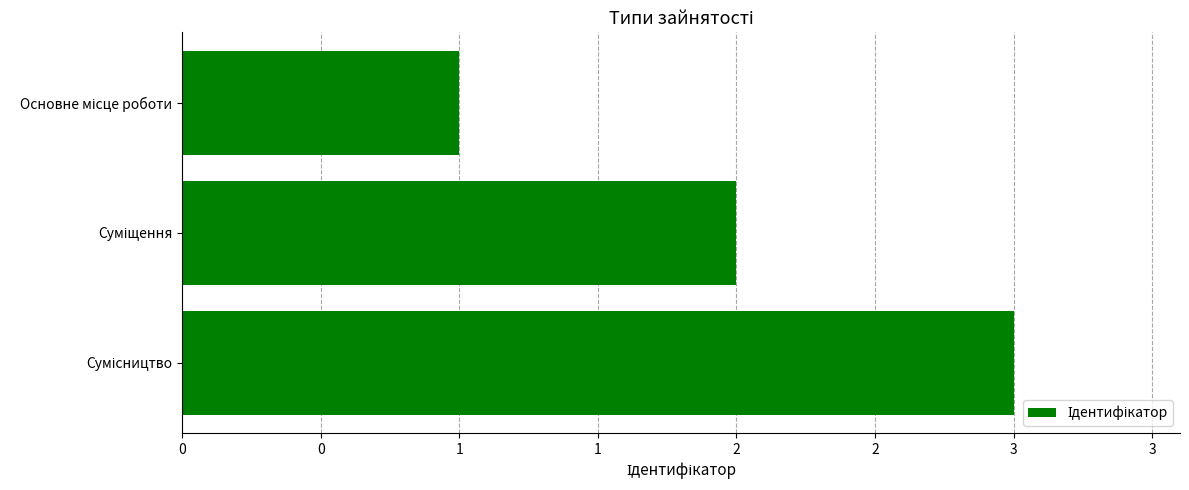

Does the chart contain any negative values?

No